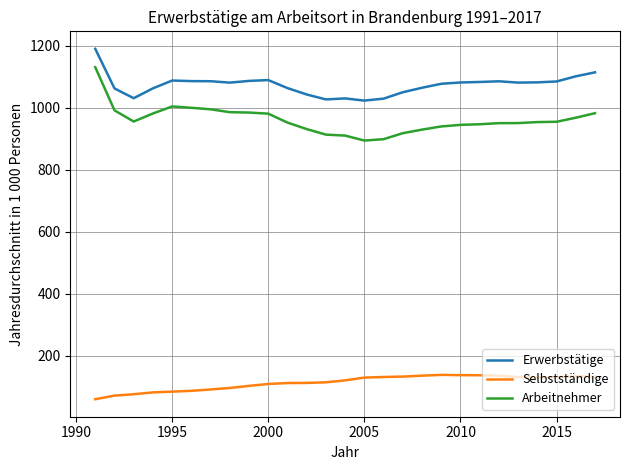

What are all the series names shown in the legend?

Erwerbstätige, Selbstständige, Arbeitnehmer